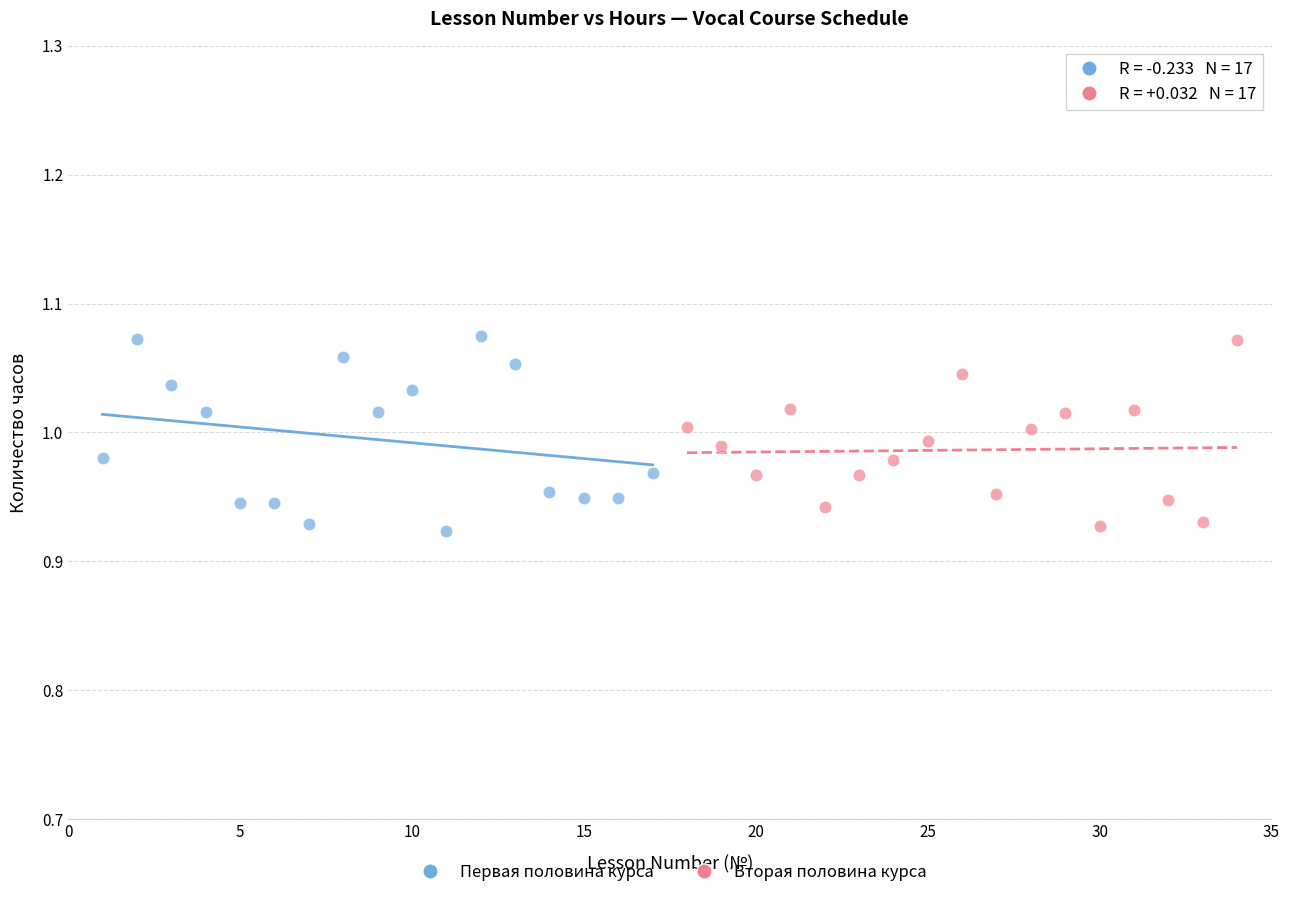

What are all the series names shown in the legend?

Первая половина курса, Вторая половина курса